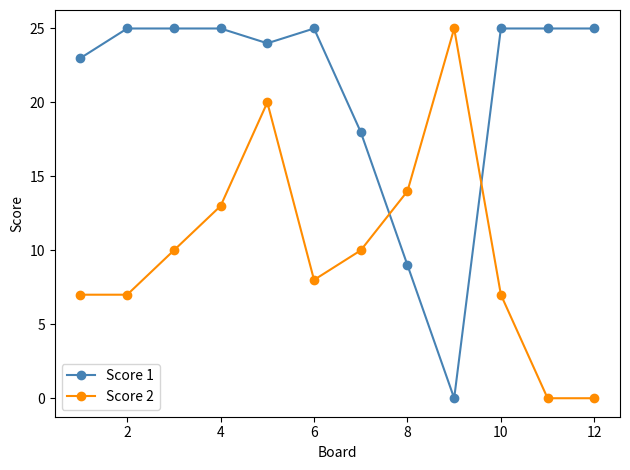

What is the maximum value for Score 2?

25